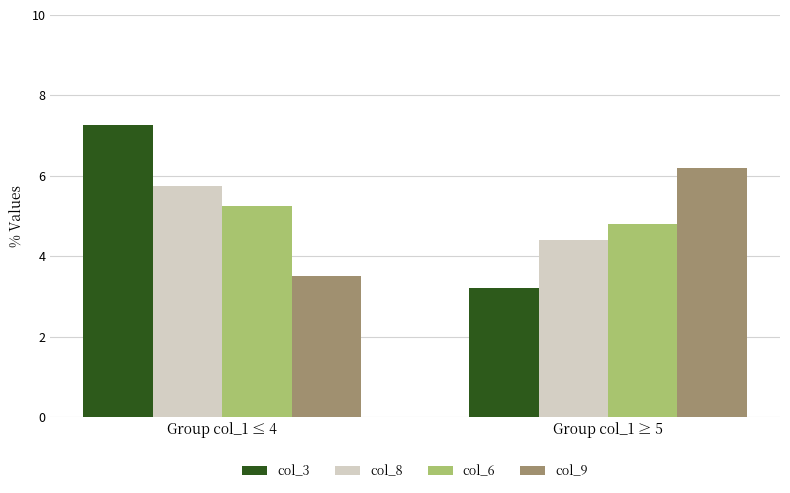

The col_6 series shows 7.0 at Group col_1 ≥ 5. True or false?

False